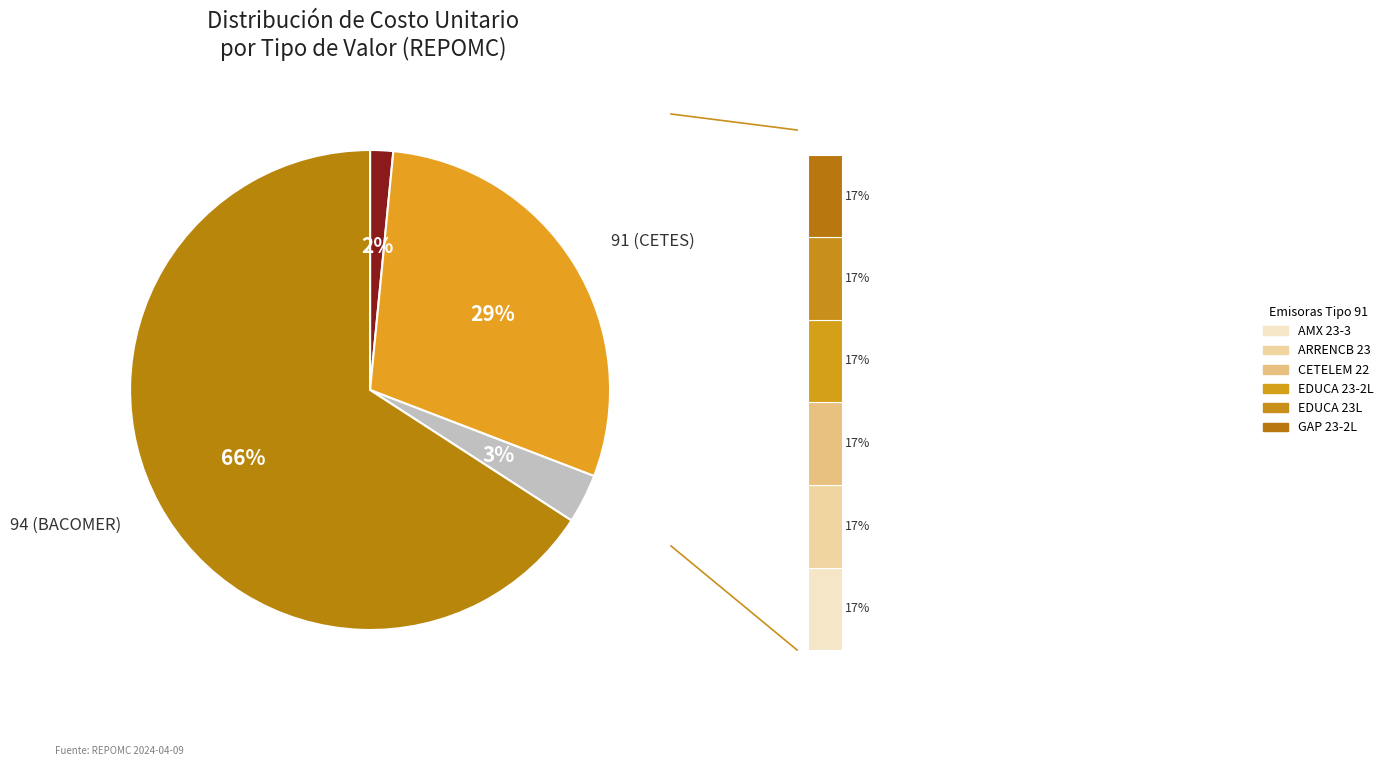

Combined, do 23 and 29 account for over 50%?

No